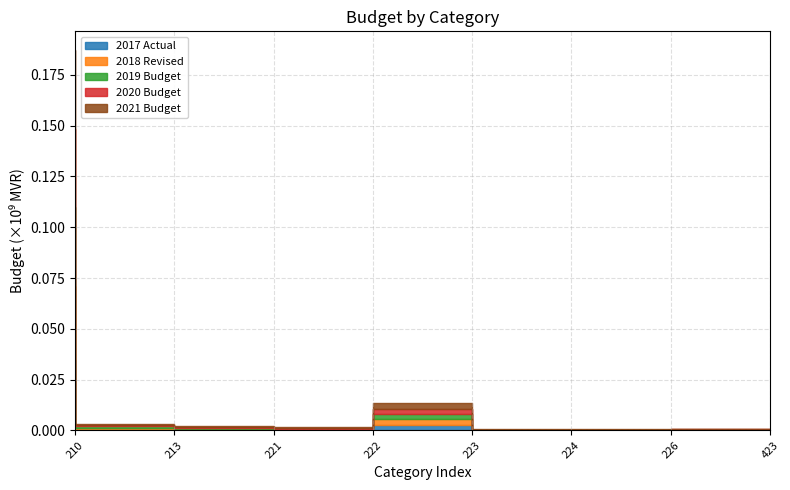

Rank the categories by 2017 Actual value from lowest to highest.

224, 226, 423, 222, 221, 213, 223, 210